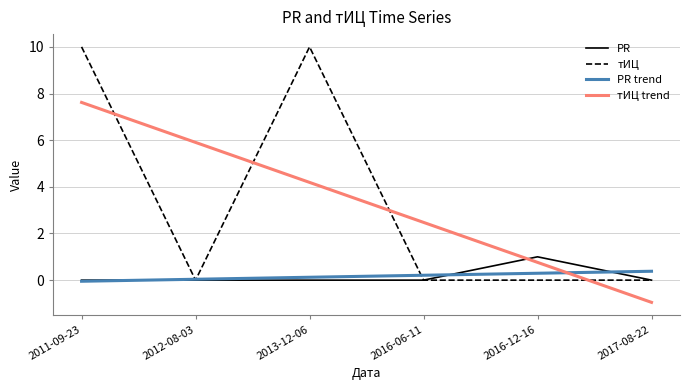

How many PR values are between 0 and 1?

6